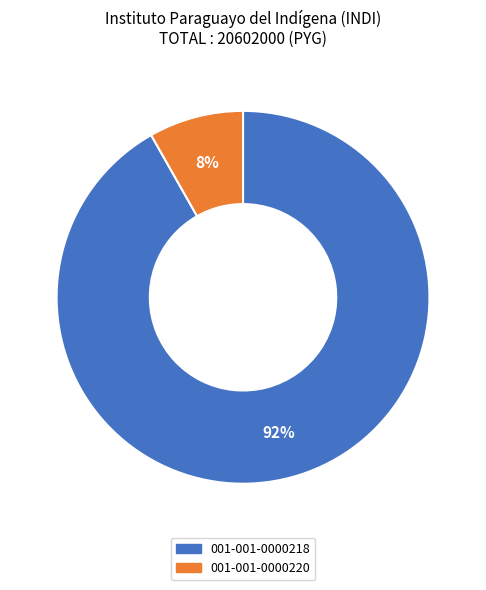

How many segments does this pie chart have?

2